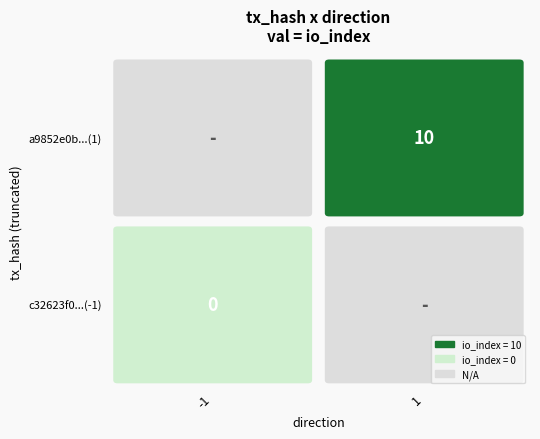

List the series in order of their overall mean, lowest first.

c32623f0a1646ea0ea2d7cd48f23a8aac60144d, a9852e0b6803eb24b85b6bd99ba2b45ffdb3c6f